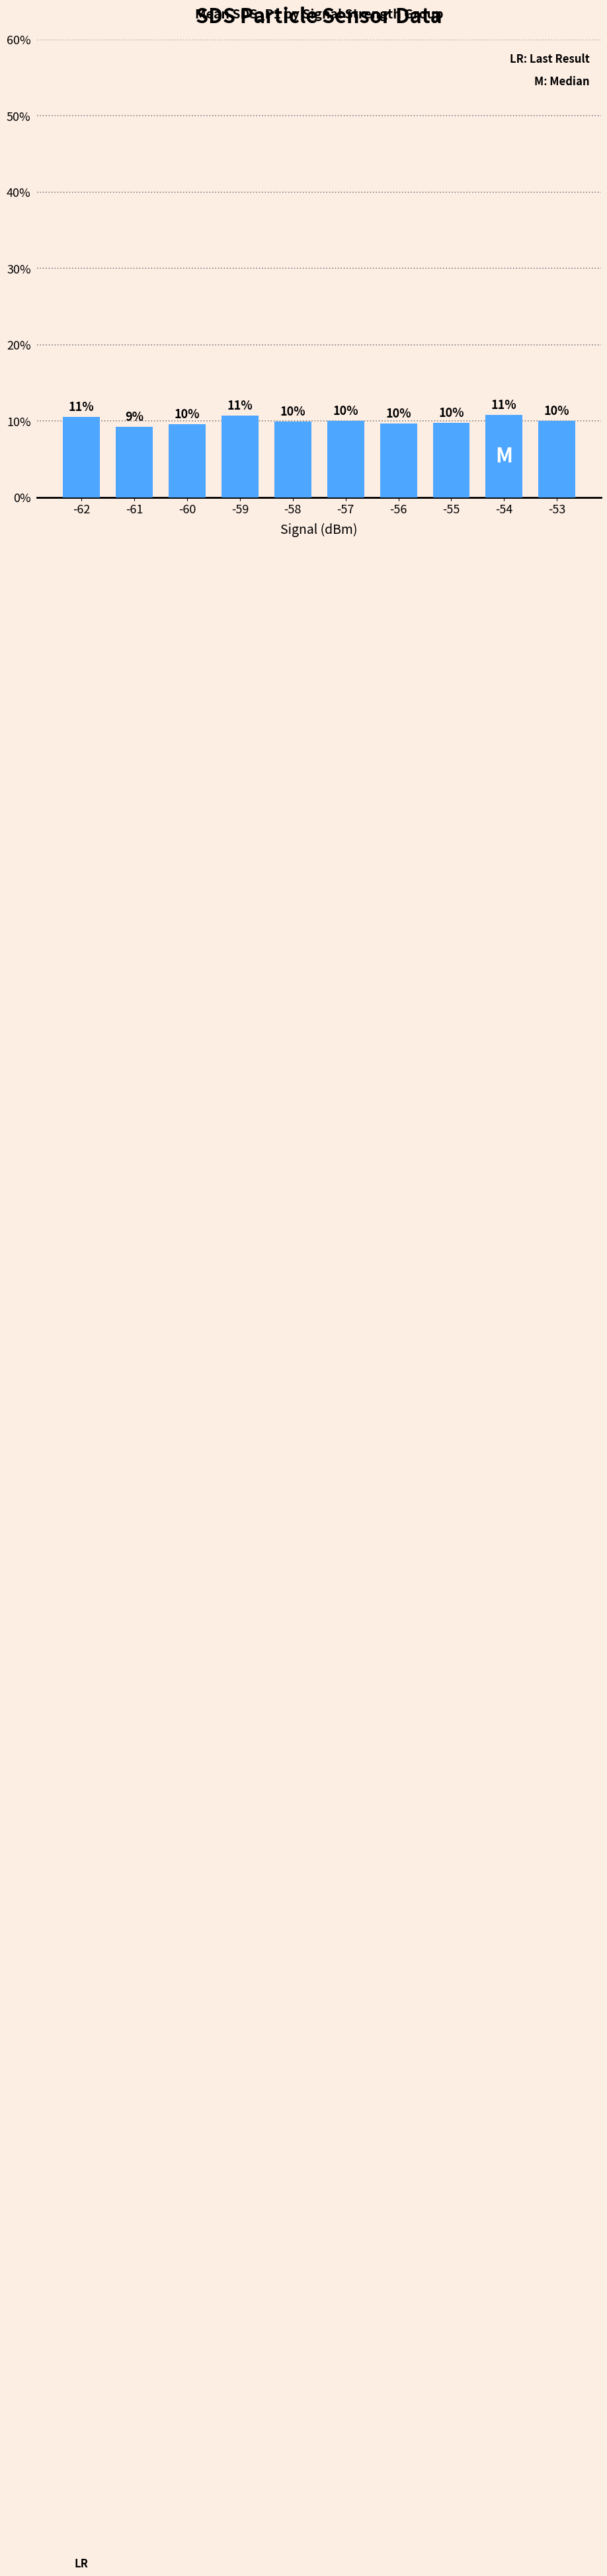

What is the smallest value displayed?

9.2